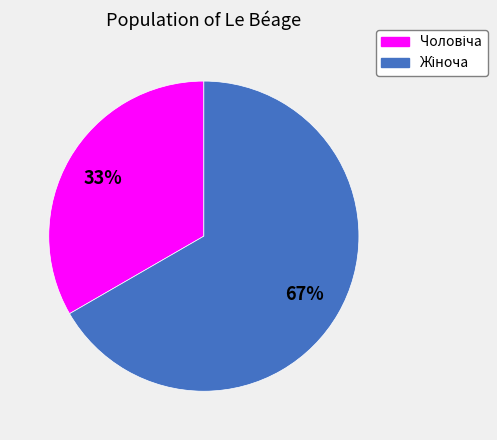

Is there a majority slice in this chart?

Yes